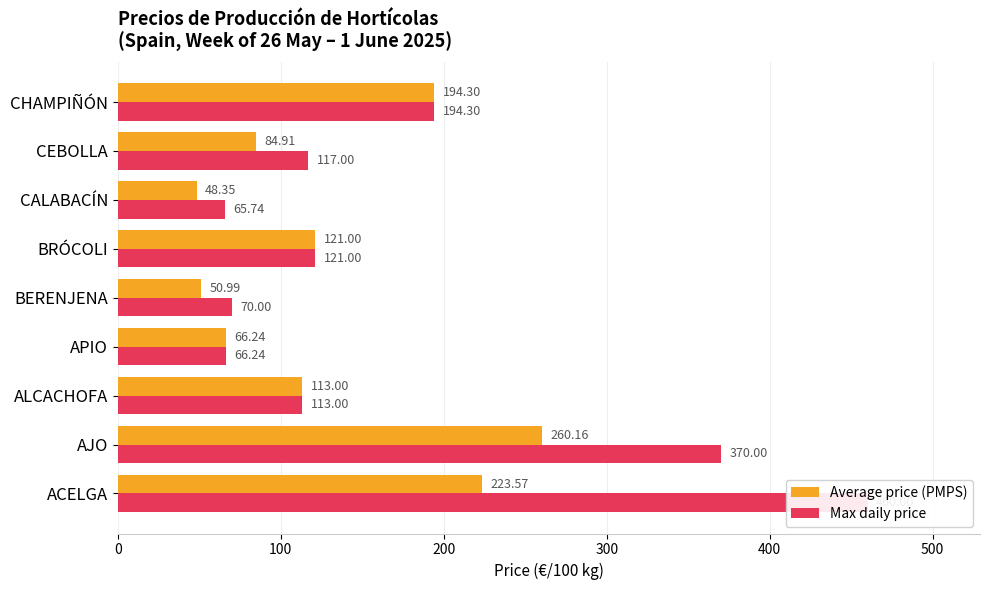

Are the bars horizontal?

Yes